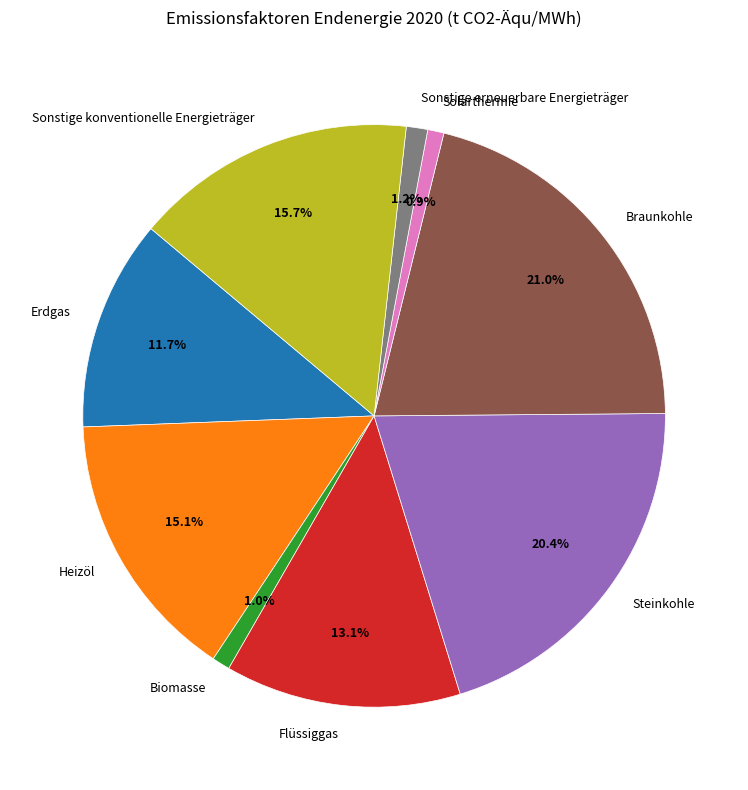

How many slices are in this pie chart?

9